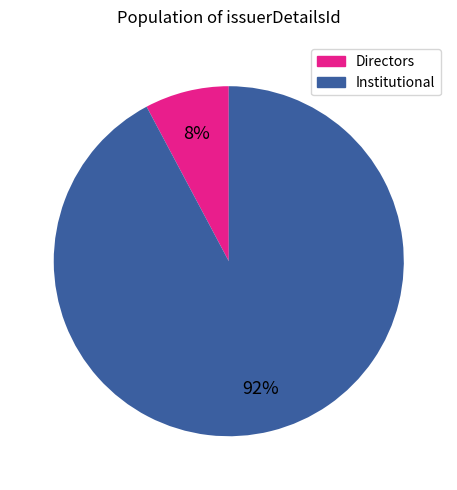

To the nearest percent, what is the average slice percentage?

50%